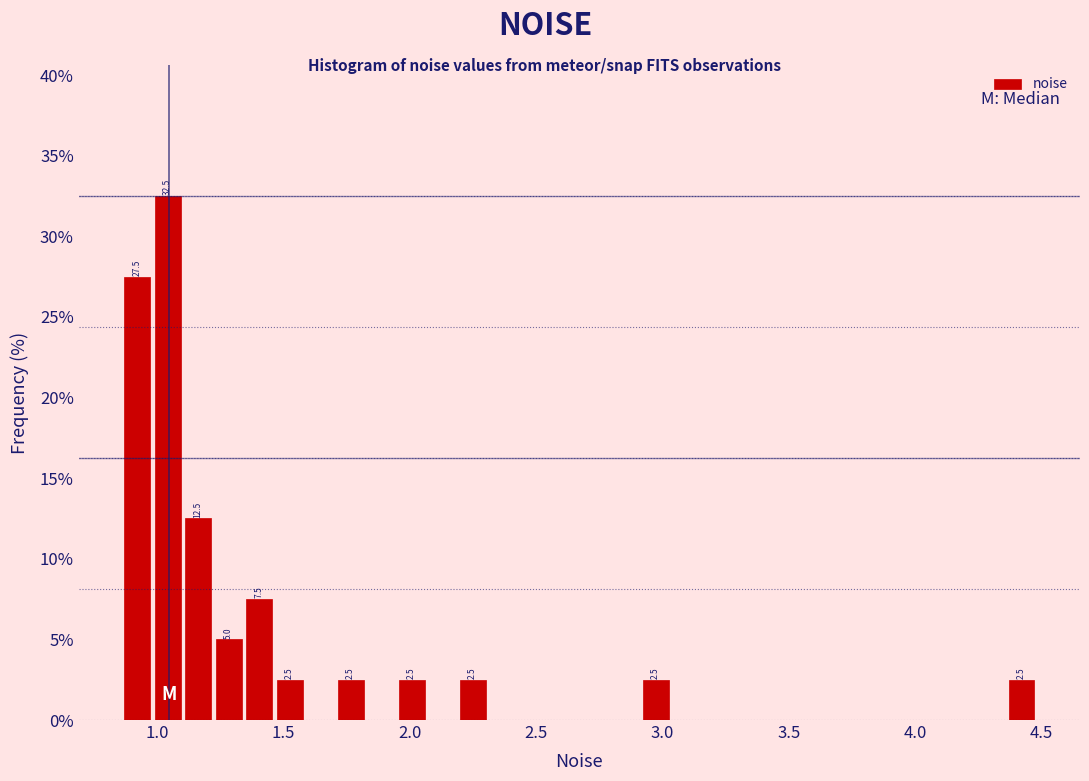

Around what value on the x-axis is the tallest bar? Give the approximate position of its centre, as read against the axis.

1.05